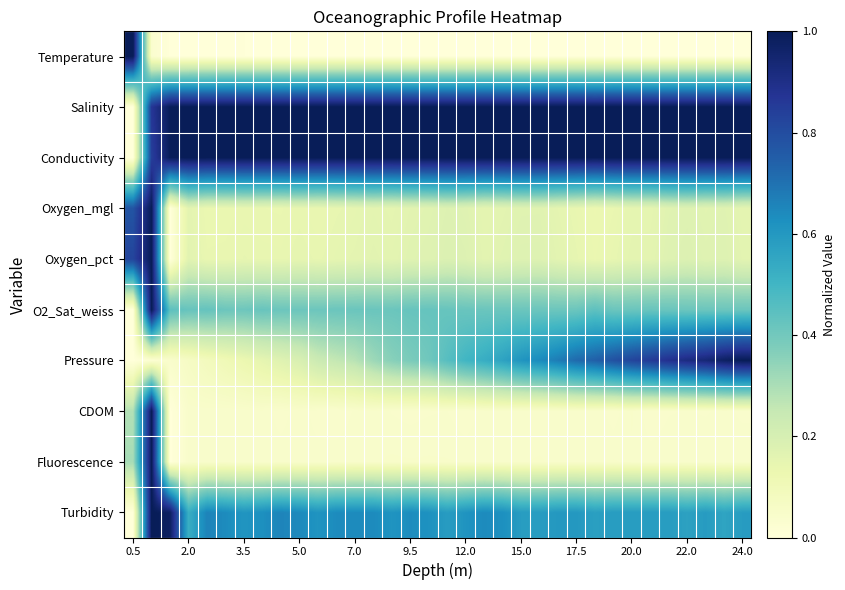

How many series are shown in this chart?

10